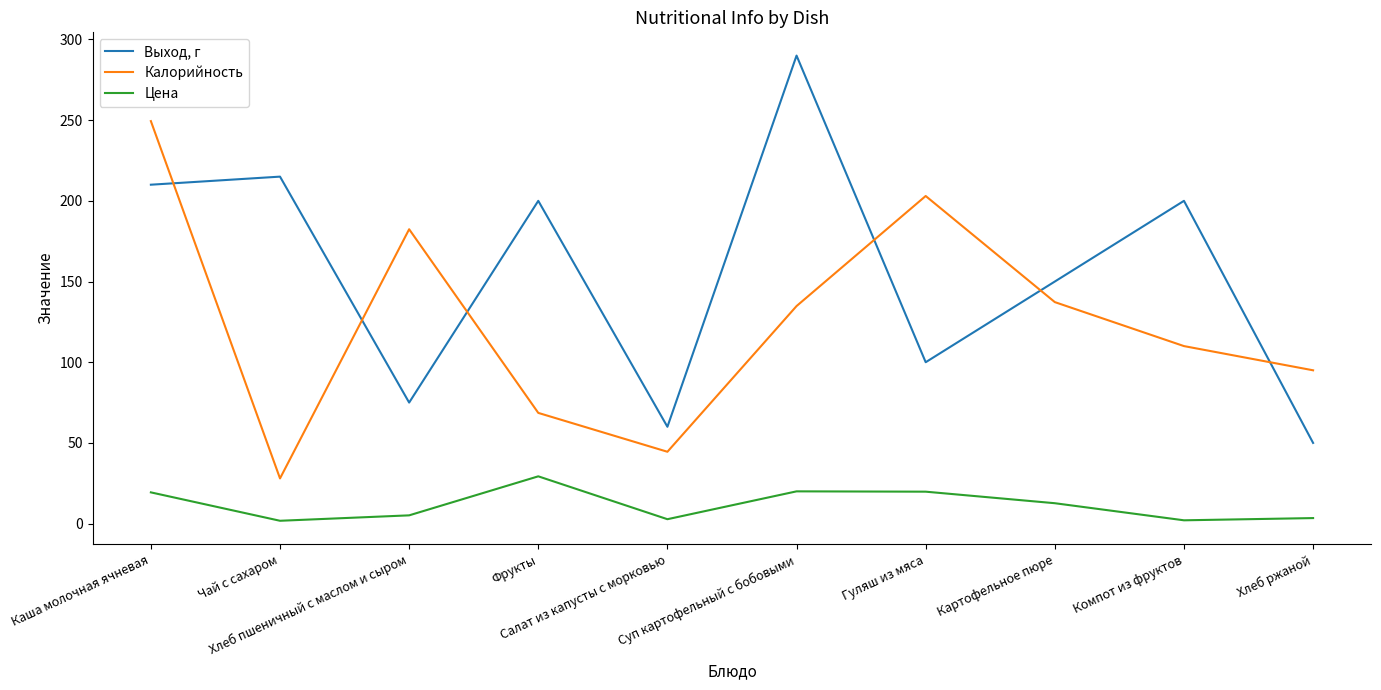

At which label does Выход, г first exceed 200?

Каша молочная ячневая